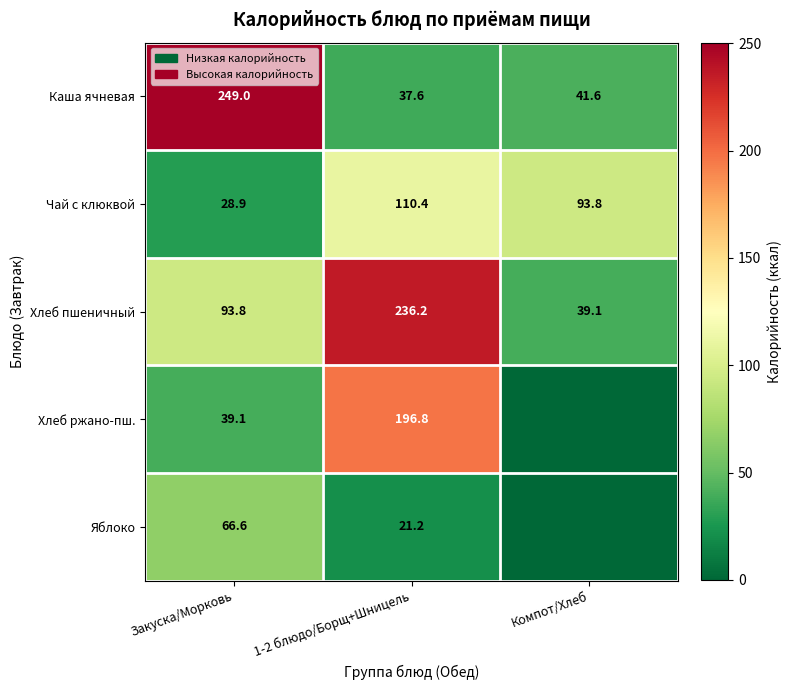

Between Компот/Хлеб and Закуска/Морковь, which is larger?

Закуска/Морковь